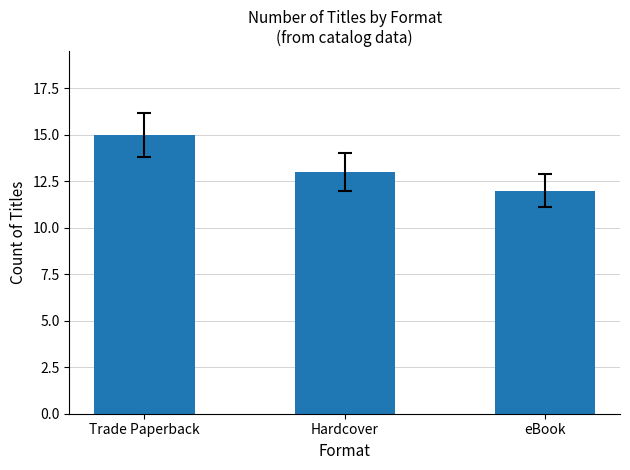

Is it true that the value at eBook is 12?

True